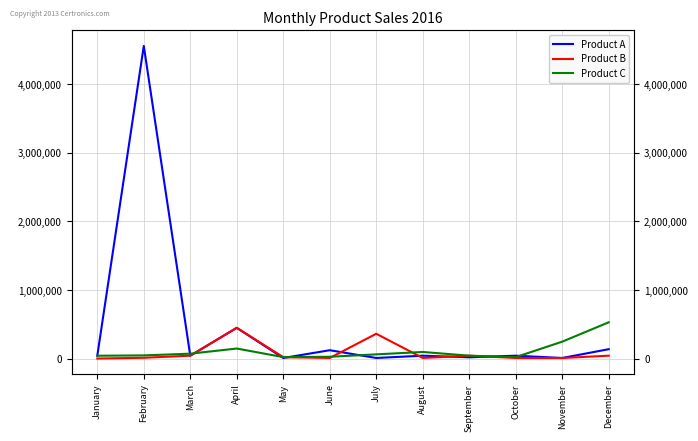

Reading left to right, transcribe all the data shown in this chart.

Product A: January=45564	February=4556214	March=45871	April=451200	May=12000	June=125400	July=12540	August=45623	September=22150	October=45784	November=12450	December=140251
Product B: January=4500	February=15245	March=45872	April=452120	May=24545	June=12450	July=365200	August=12541	September=45874	October=12451	November=12014	December=45845
Product C: January=45112	February=50000	March=75100	April=150000	May=25000	June=30000	July=65000	August=100000	September=45600	October=25000	November=250000	December=532000